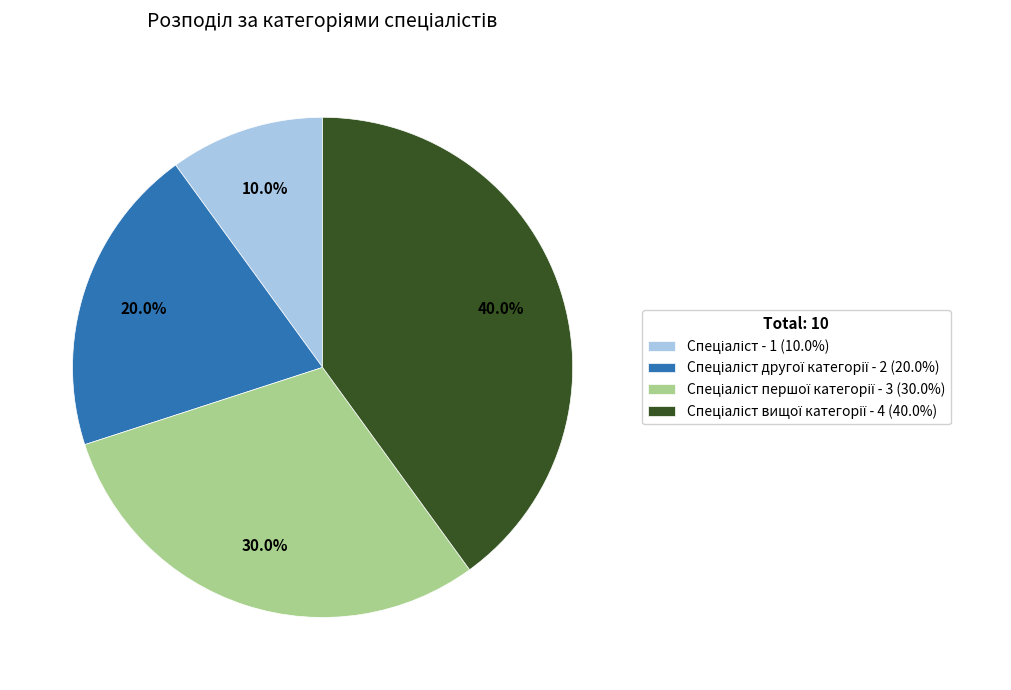

How many slices are in this pie chart?

4